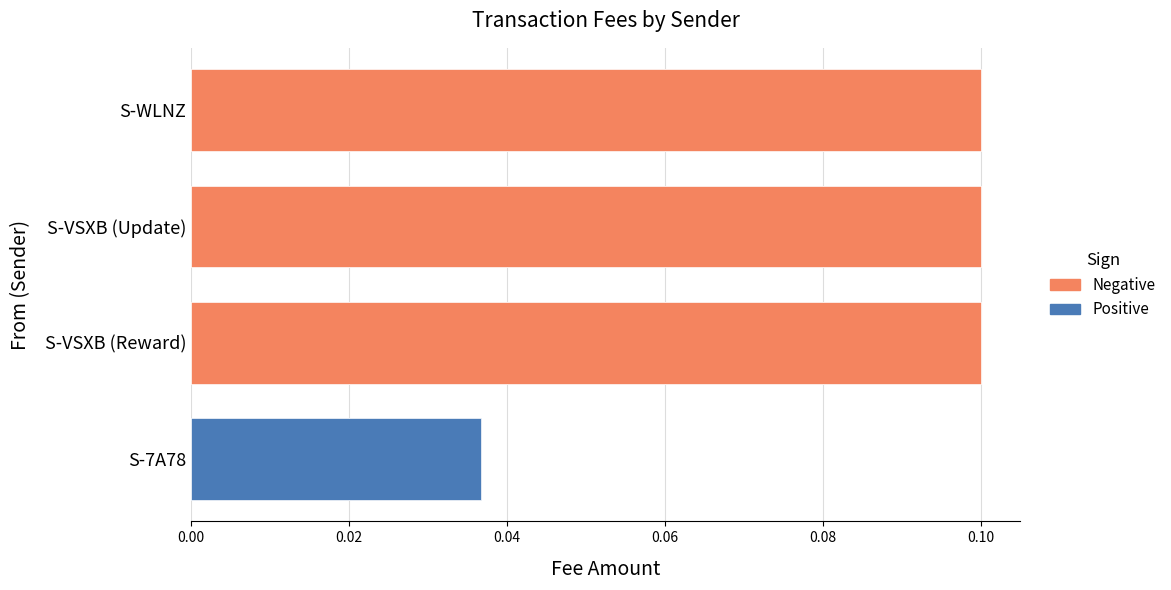

Reading right to left, extract all data points from this chart.

0.1	0.1	0.1	0.0